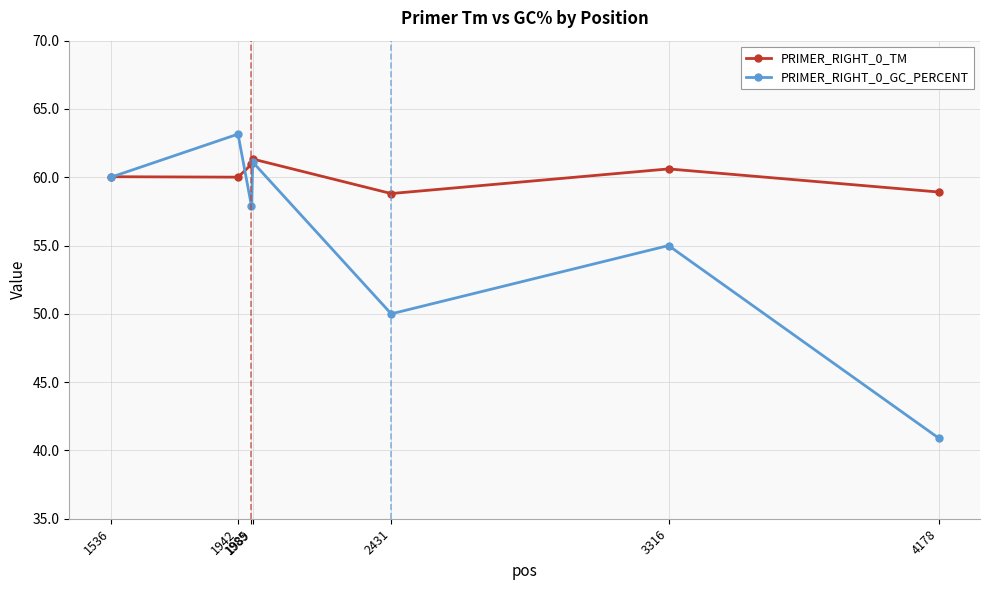

At how many categories does at least one series exceed 51?

7